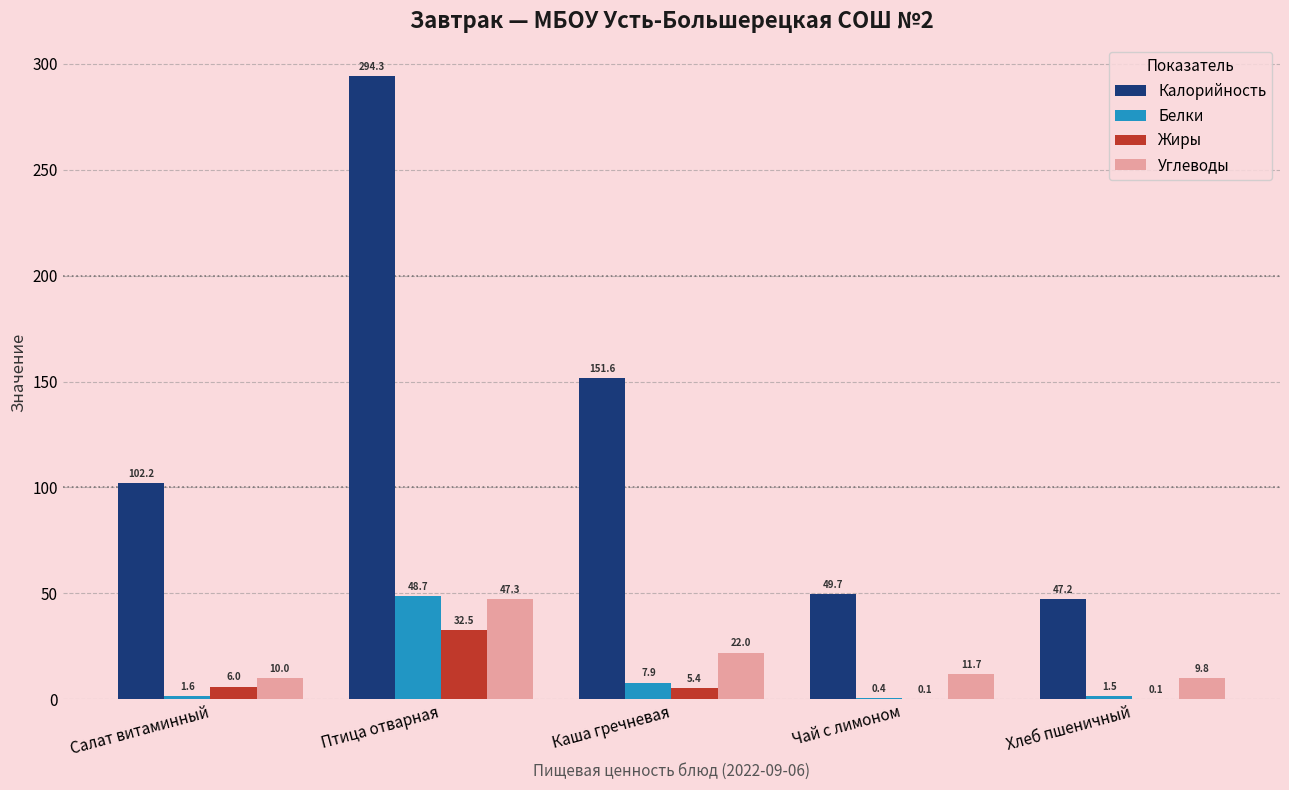

What is the greatest value displayed?

294.3